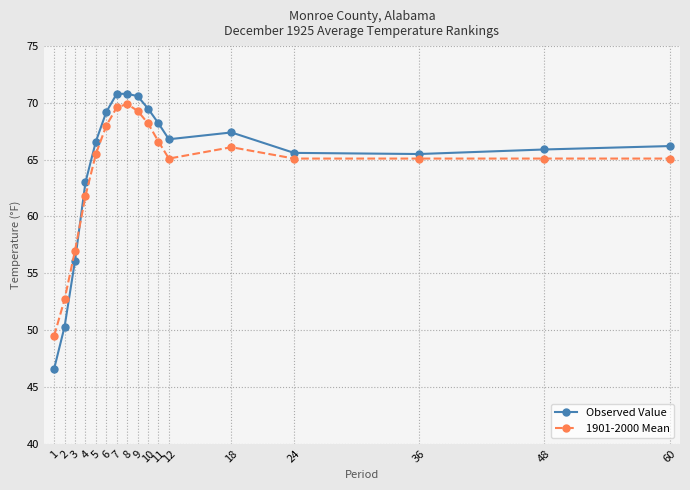

How many series are shown in this chart?

2